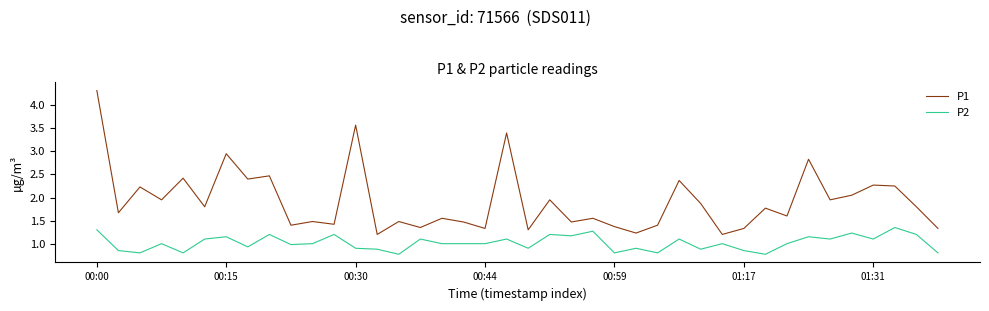

What is the greatest value displayed?

4.3